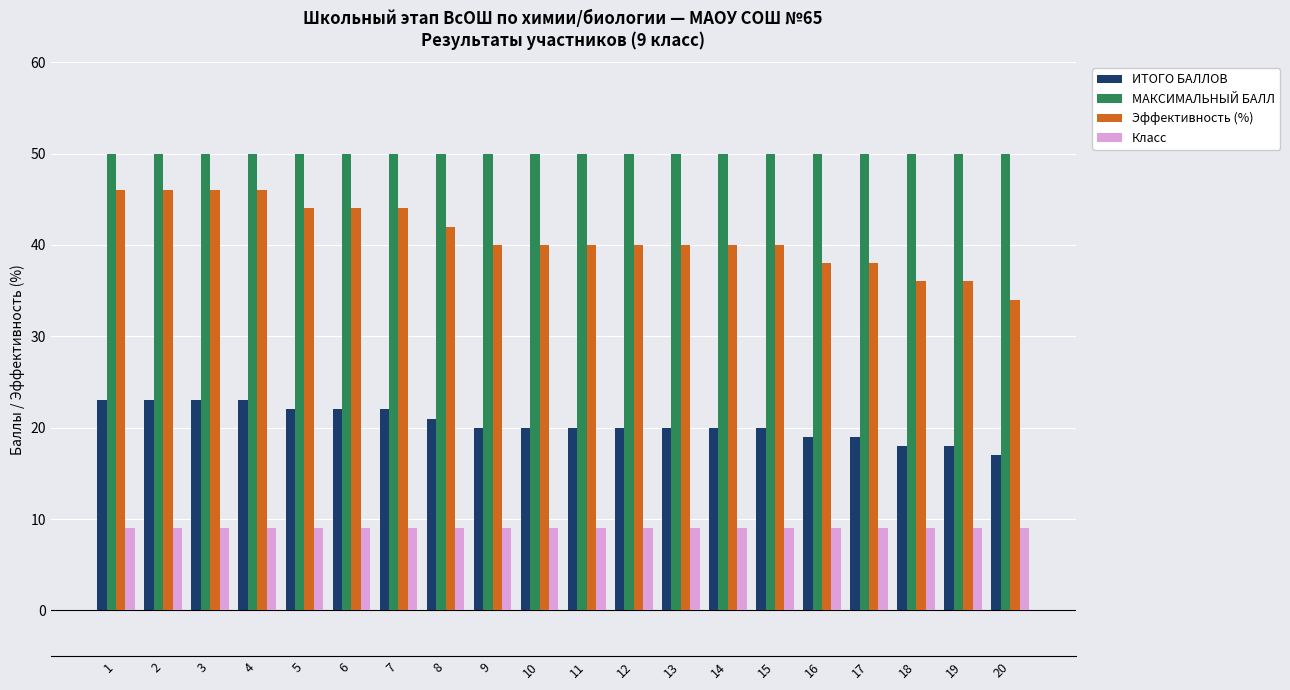

What are all the series names shown in the legend?

ИТОГО БАЛЛОВ, МАКСИМАЛЬНЫЙ БАЛЛ, Эффективность (%), Класс